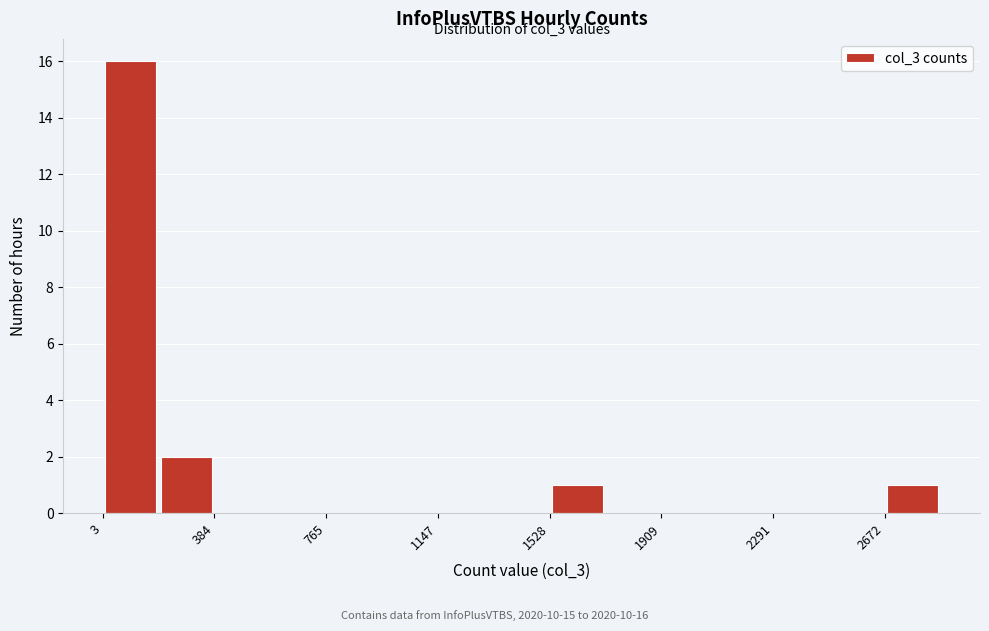

Read against the x-axis, roughly where is the centre of the tallest bar?

100